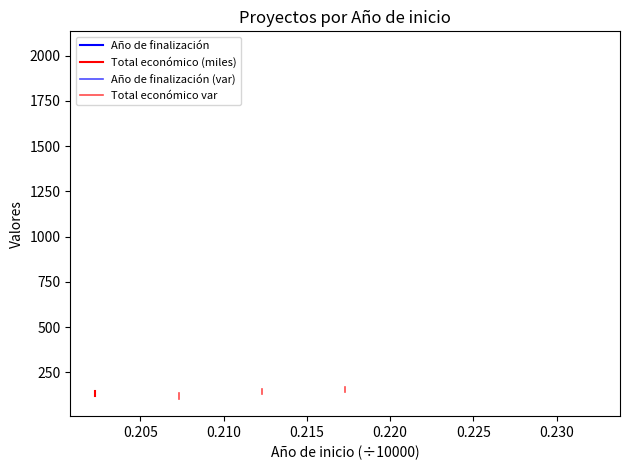

How many data points in Total económico are less than 150?

1